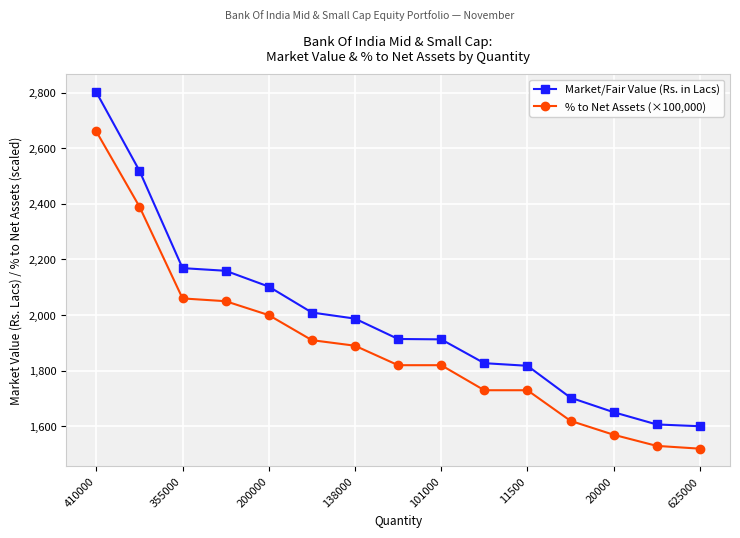

At how many categories does at least one series exceed 1671?

12